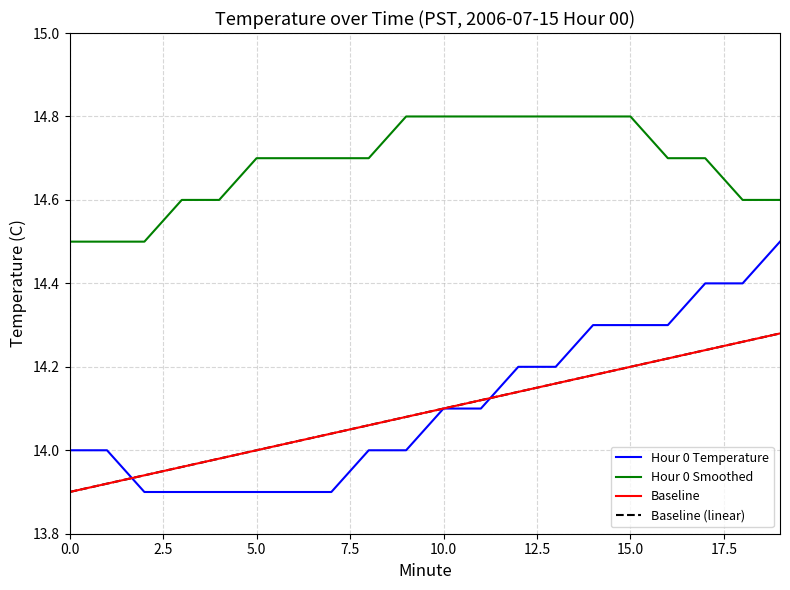

Which category has the highest value in the Baseline series?

19